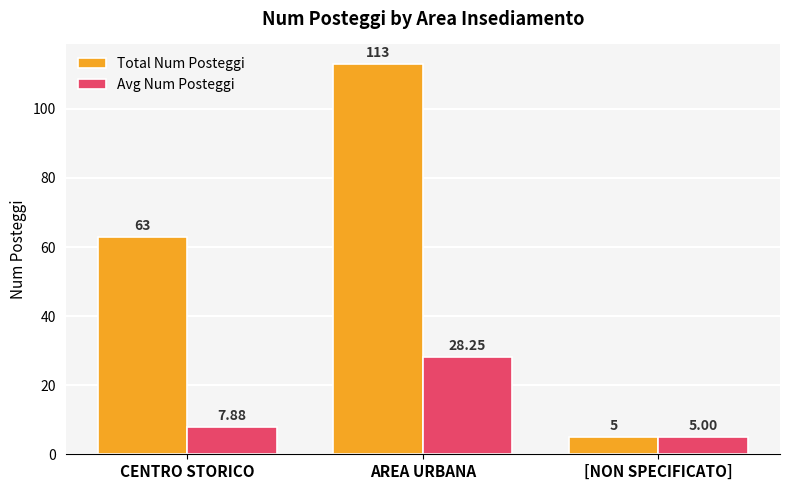

The value of Avg Num Posteggi at [NON SPECIFICATO] is 5.0. True or false?

True